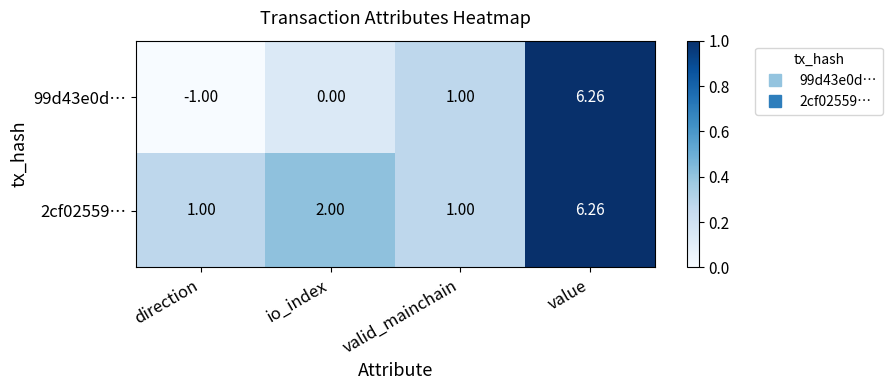

At which category is the sum across all series the highest?

value